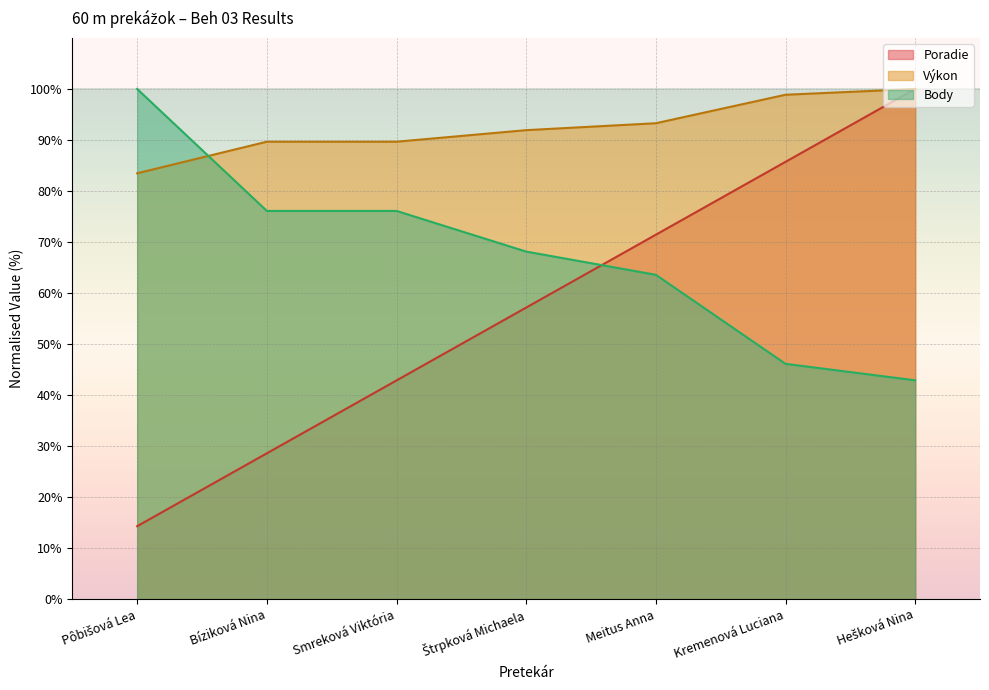

Reading left to right, transcribe all the data shown in this chart.

Poradie: 14.3	28.6	42.9	57.1	71.4	85.7	100.0
Výkon: 83.5	89.7	89.7	91.9	93.3	98.9	100.0
Body: 100.0	76.1	76.1	68.1	63.6	46.1	42.9